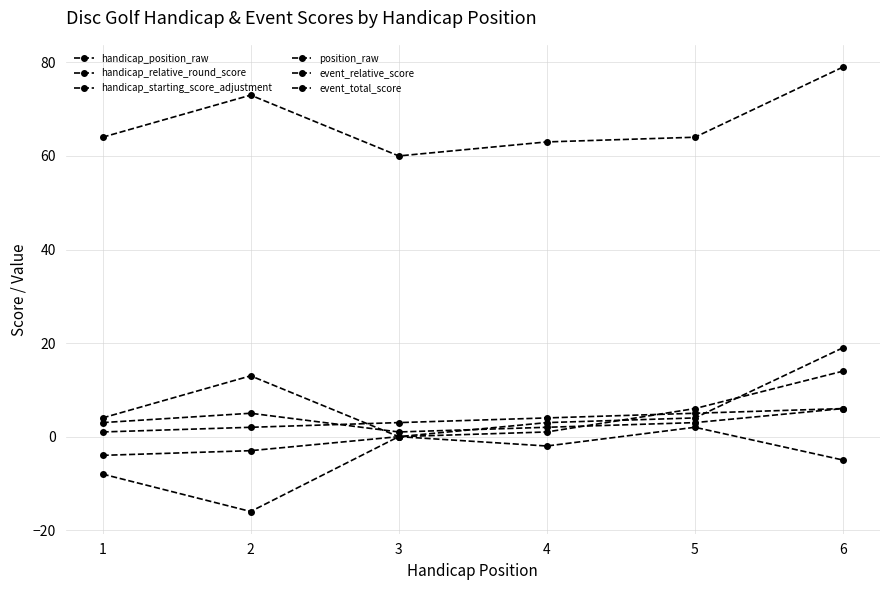

How many lines are shown in the chart?

6